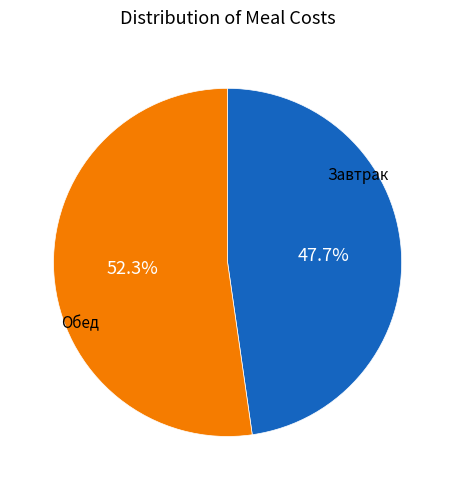

Does any single category account for the majority?

Yes